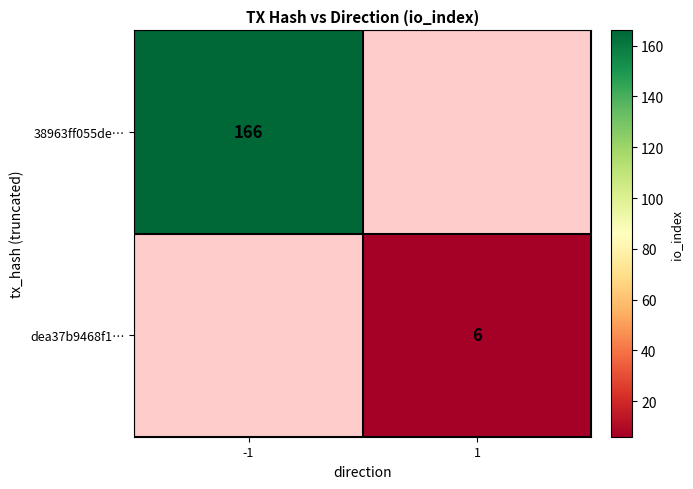

Is the value of dea37b9468f1… at 1 greater than the value of 38963ff055de… at -1?

No